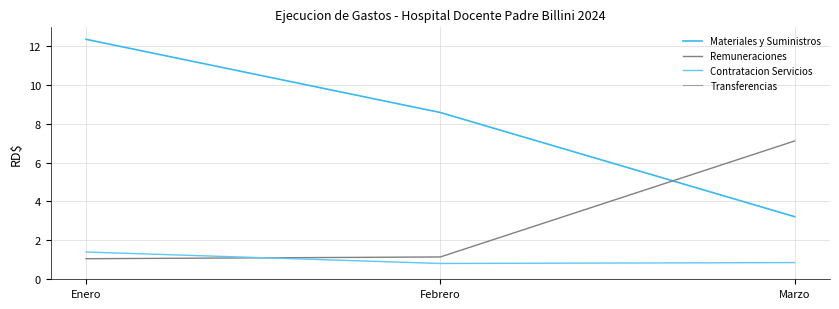

At which label is Remuneraciones closest to 4?

Febrero